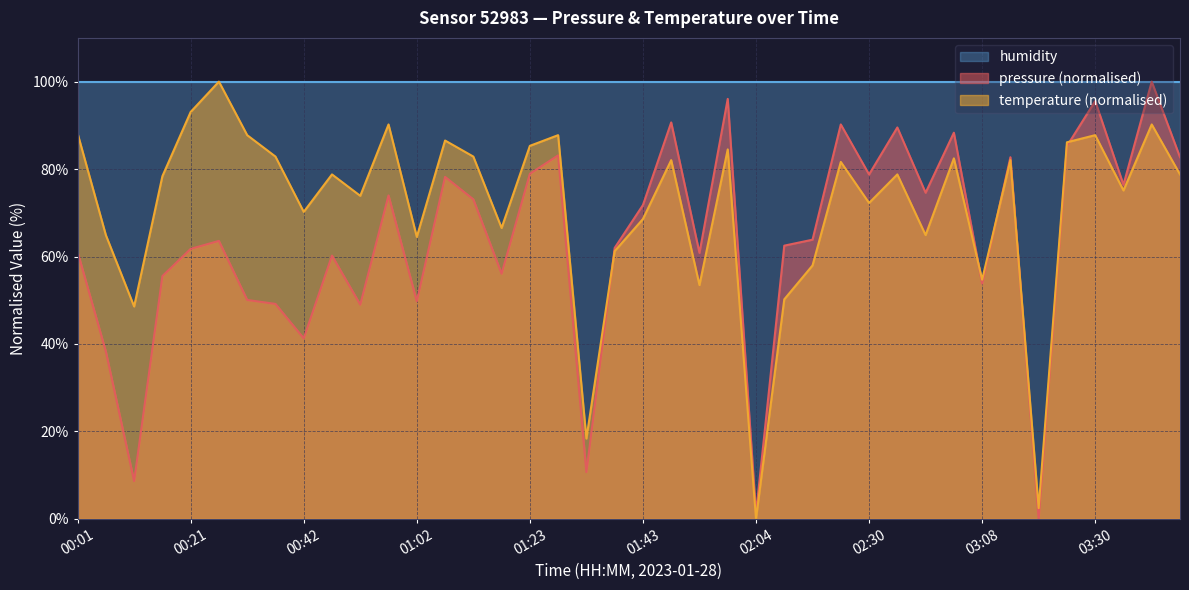

What is the average value of the pressure series?

63.7